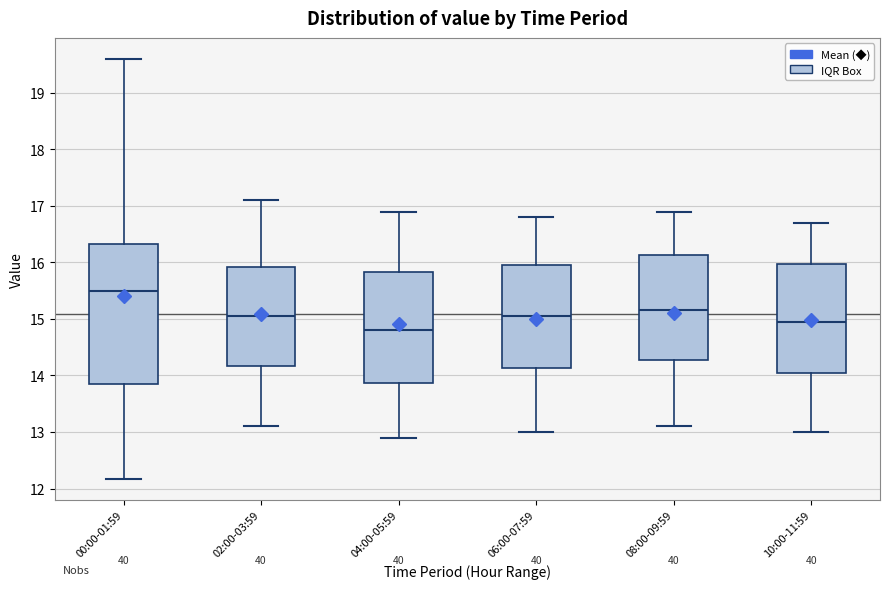

Reading left to right, read every box against the y-axis: the position of its median line, the range the box covers, and the ends of its whiskers. The values are not printed on the chart, so give them approximately, as read against the axis.

00:00-01:59: median 15.5, box 13.9 to 16.3, whiskers 12.2 to 19.6
02:00-03:59: median 15.1, box 14.2 to 15.9, whiskers 13.1 to 17.1
04:00-05:59: median 14.8, box 13.9 to 15.8, whiskers 12.9 to 16.9
06:00-07:59: median 15.1, box 14.1 to 16.0, whiskers 13.0 to 16.8
08:00-09:59: median 15.2, box 14.3 to 16.1, whiskers 13.1 to 16.9
10:00-11:59: median 15.0, box 14.1 to 16.0, whiskers 13.0 to 16.7